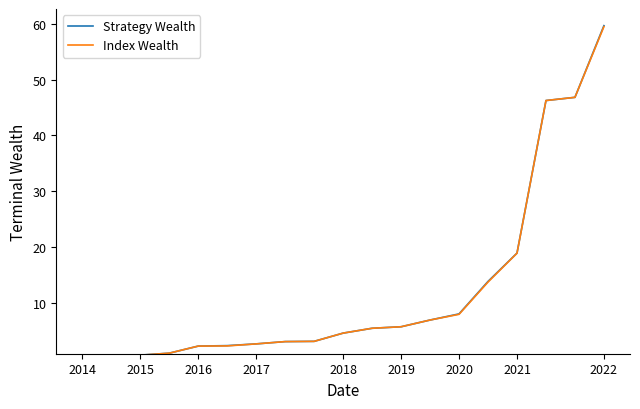

What is the value of the Strategy Wealth point at the 8th from the left?

3.1